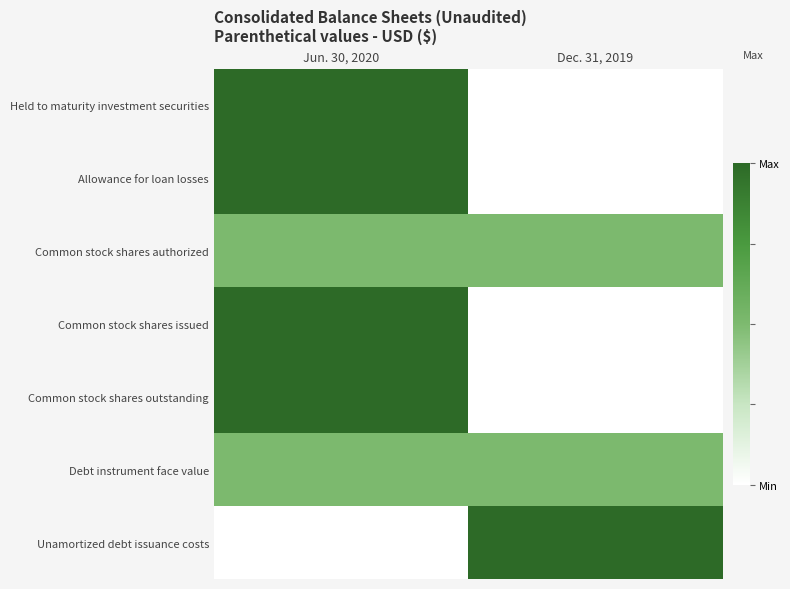

Rank the series at Dec. 31, 2019 from lowest to highest value.

Held to maturity investment securities, Allowance for loan losses, Common stock shares issued, Common stock shares outstanding, Common stock shares authorized, Debt instrument face value, Unamortized debt issuance costs